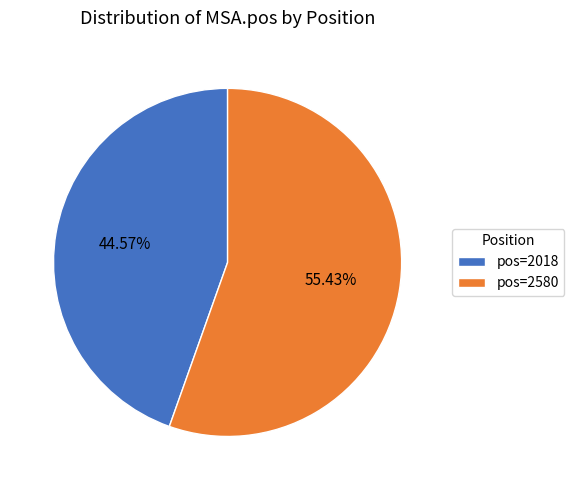

Which slice represents more than half of the pie?

pos=2580